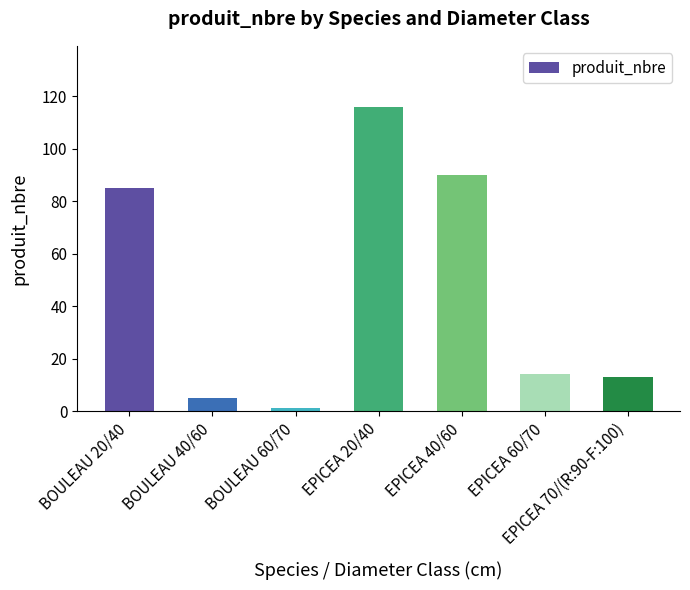

Which has a higher value, EPICEA 40/60 or EPICEA 70/(R:90-F:100)?

EPICEA 40/60